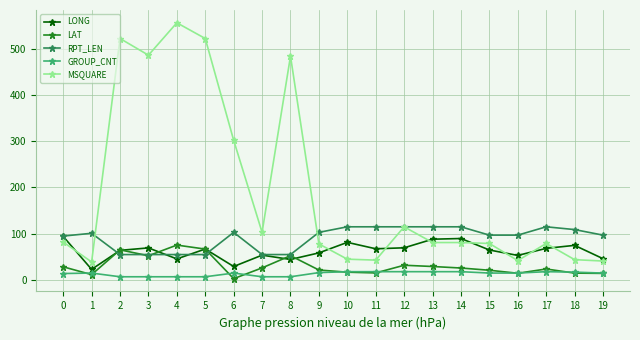

What is the difference between the maximum and minimum values in the LAT series?

72.6